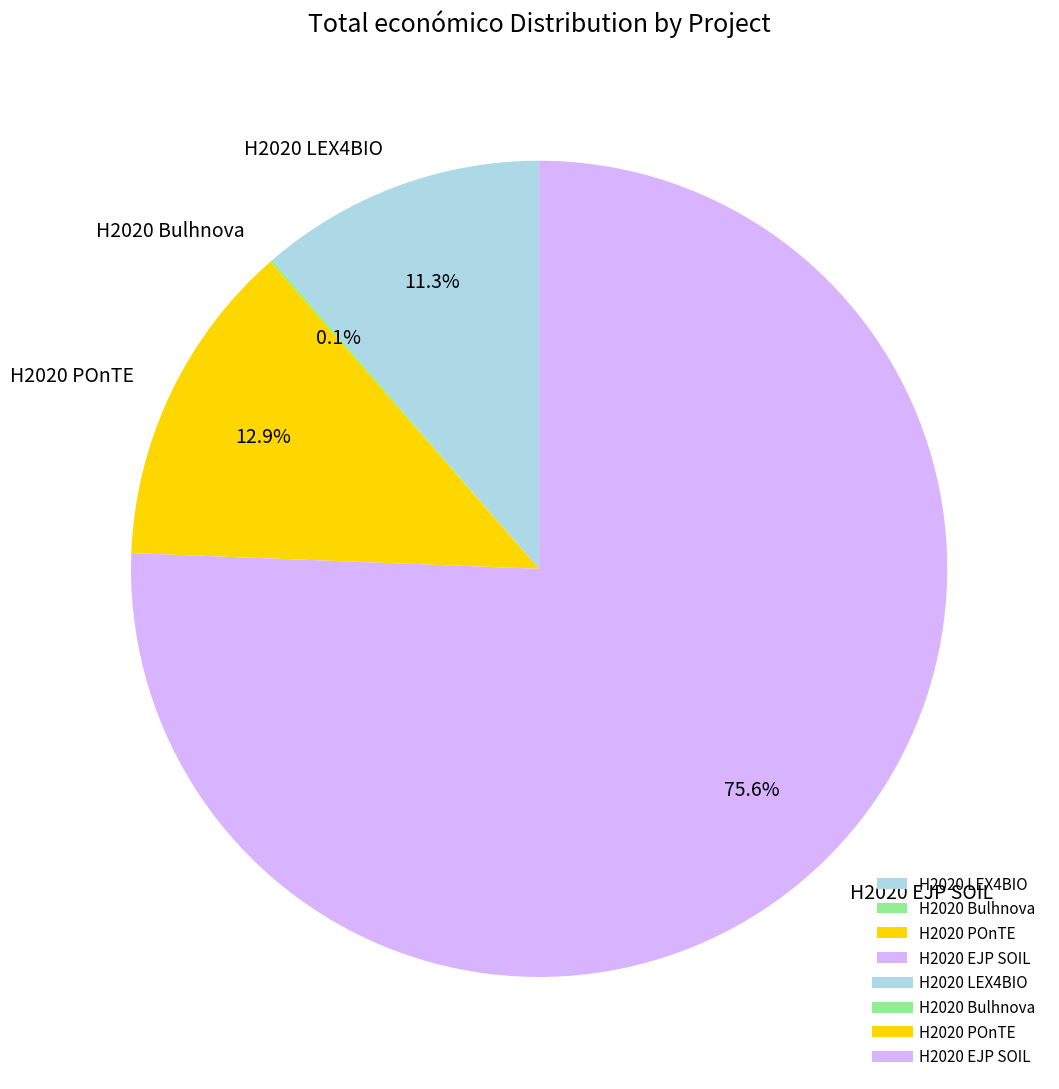

Does H2020 EJP SOIL account for over 50% of the chart?

Yes